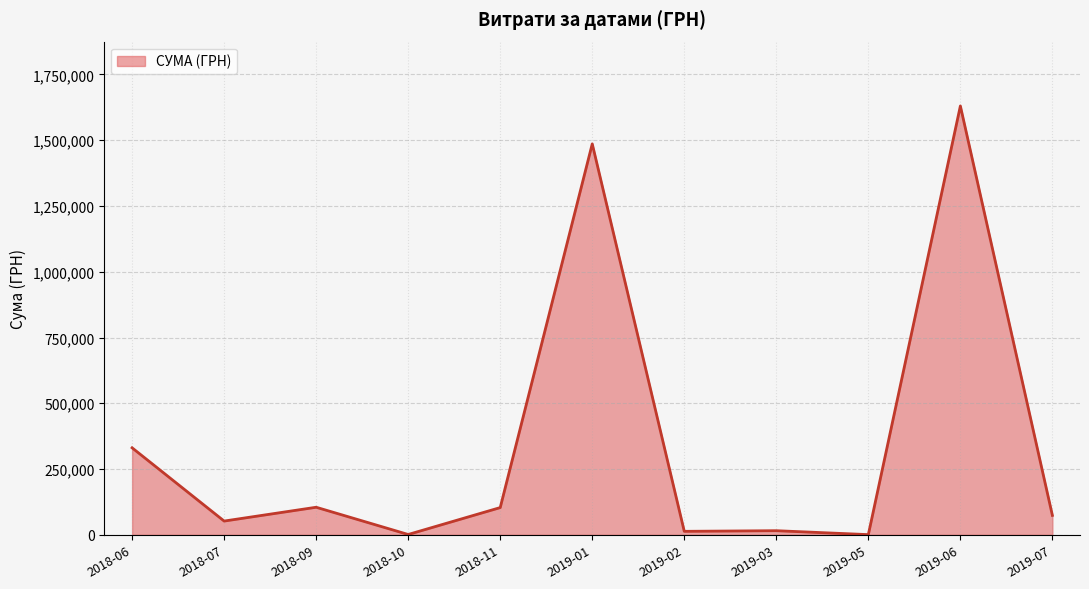

What is the greatest value displayed?

1630052.7